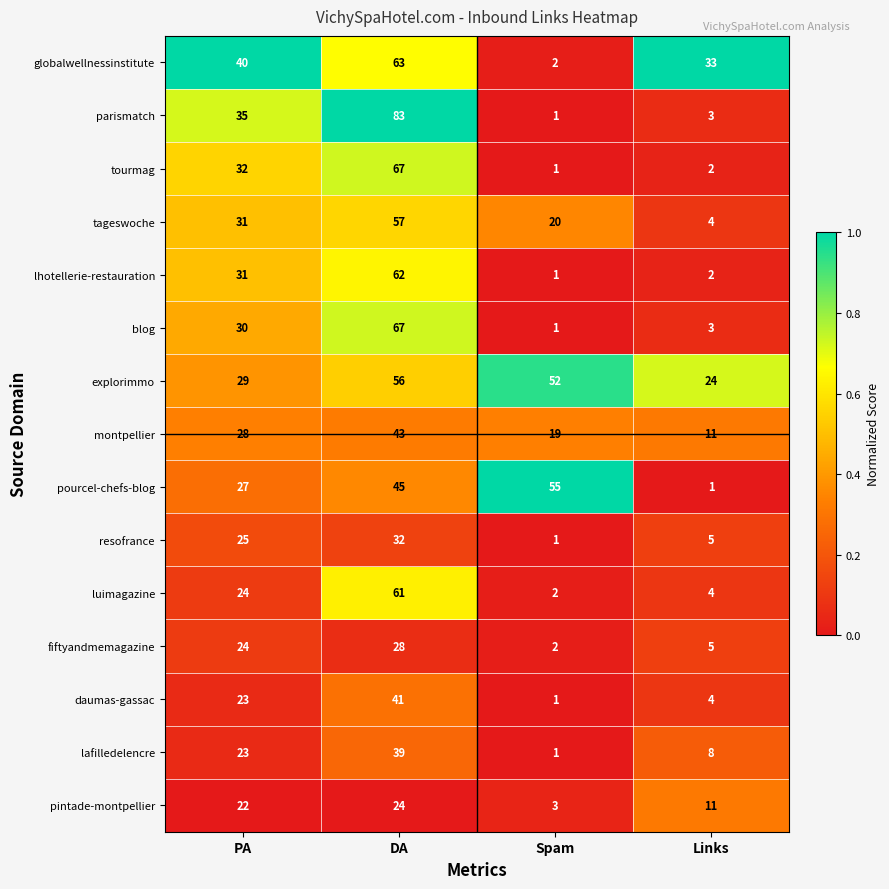

True or false: montpellier has a value of 19 at Spam.

True